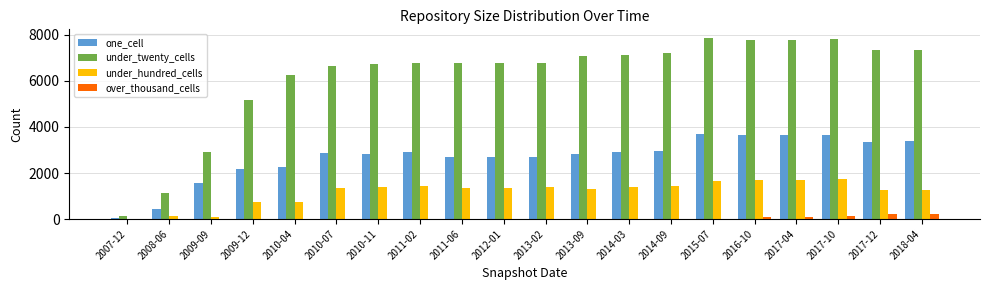

Is the value of over_thousand_cells at 2007-12 greater than the value of under_hundred_cells at 2016-10?

No